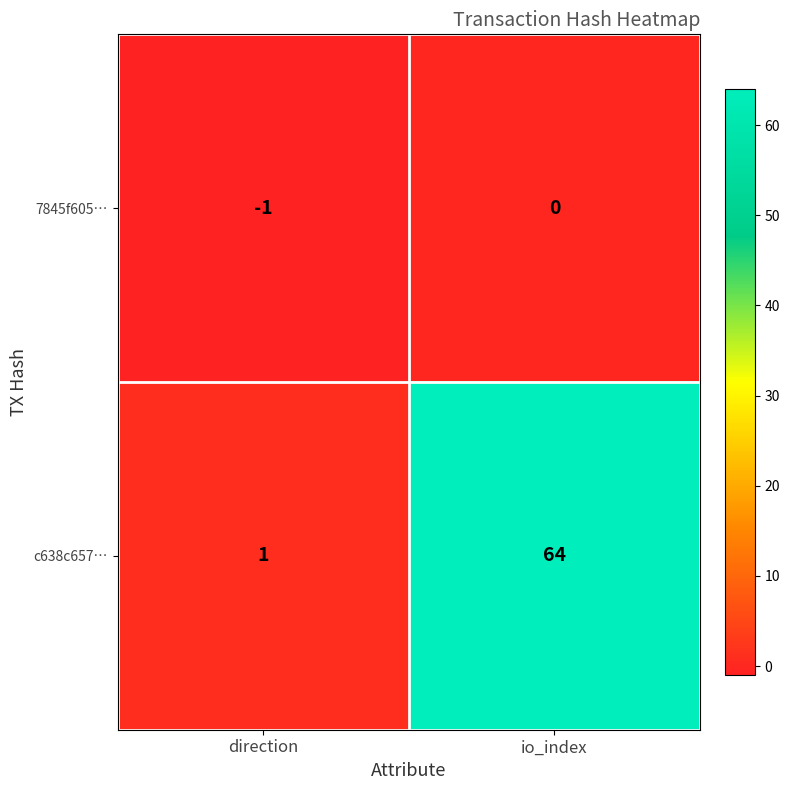

Reading left to right, list all the values displayed in this chart.

7845f605…: direction=-1	io_index=0
c638c657…: direction=1	io_index=64